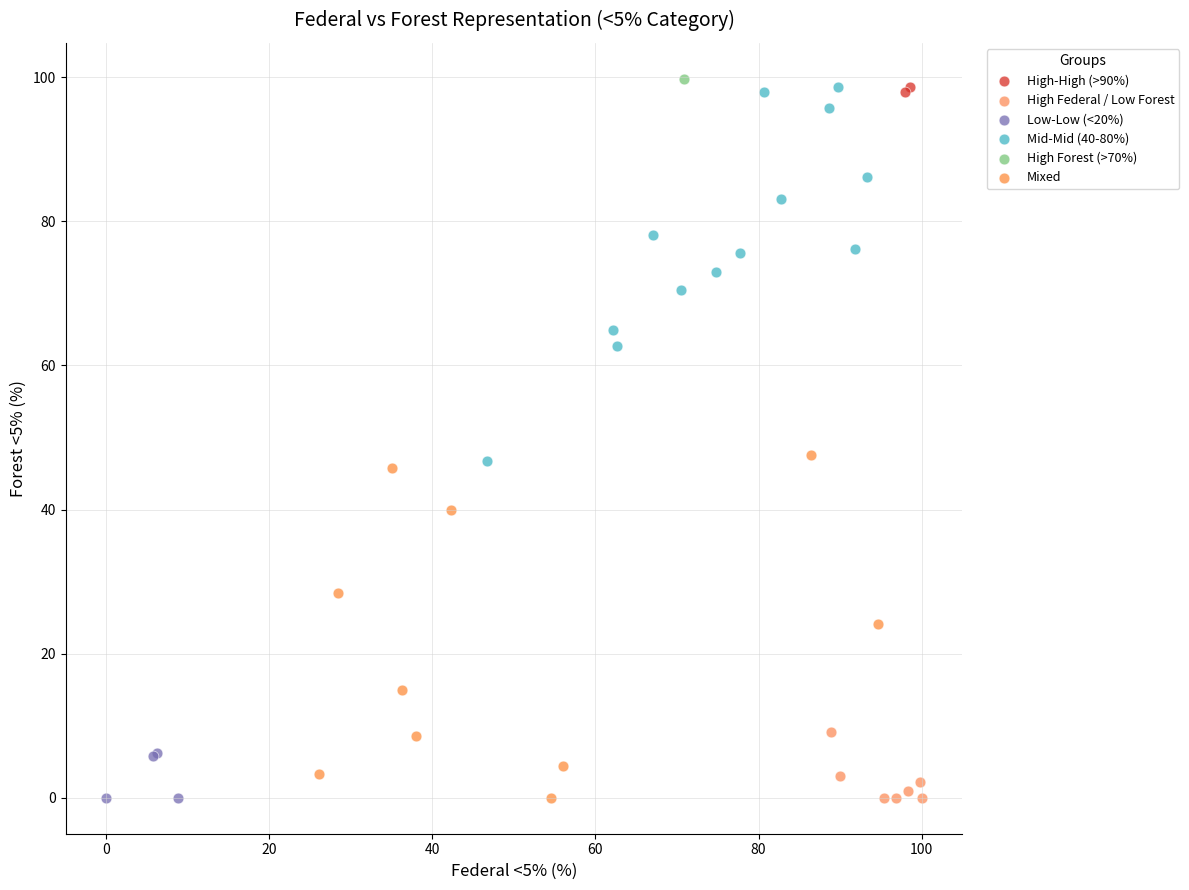

Which series reaches the maximum Y coordinate?

High Forest (>70%)